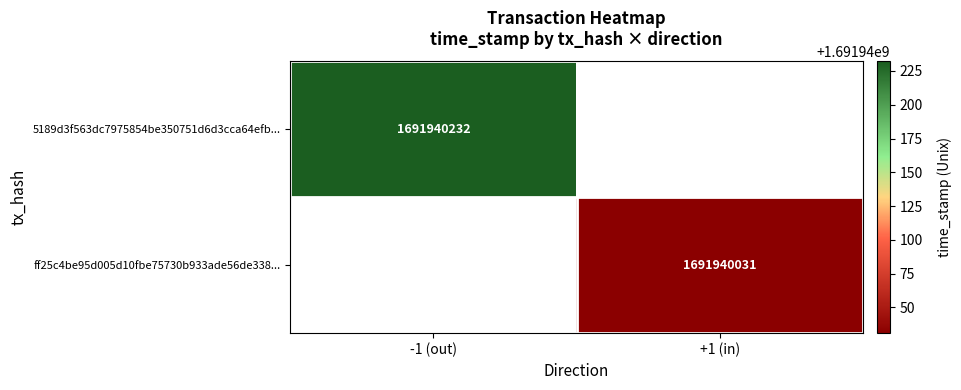

Which series has the largest range (max minus min)?

5189d3f563dc7975854be350751d6d3cca64efb